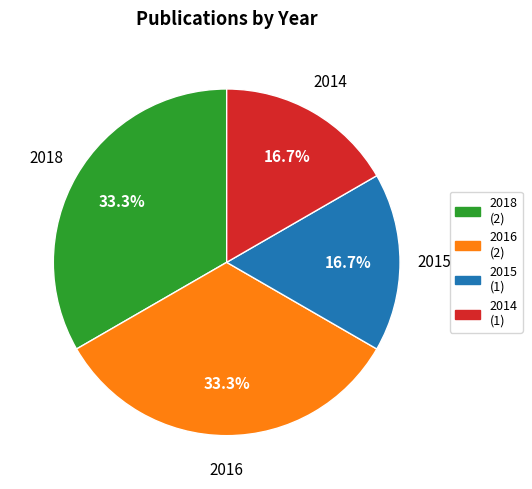

Does any single category account for the majority?

No